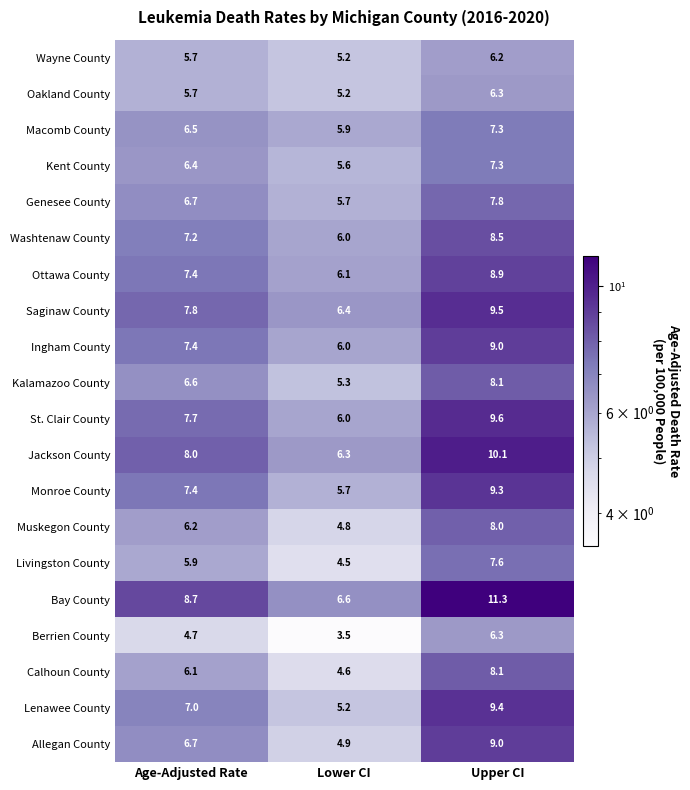

What value does the Washtenaw County series have at Age-Adjusted Rate?

7.2